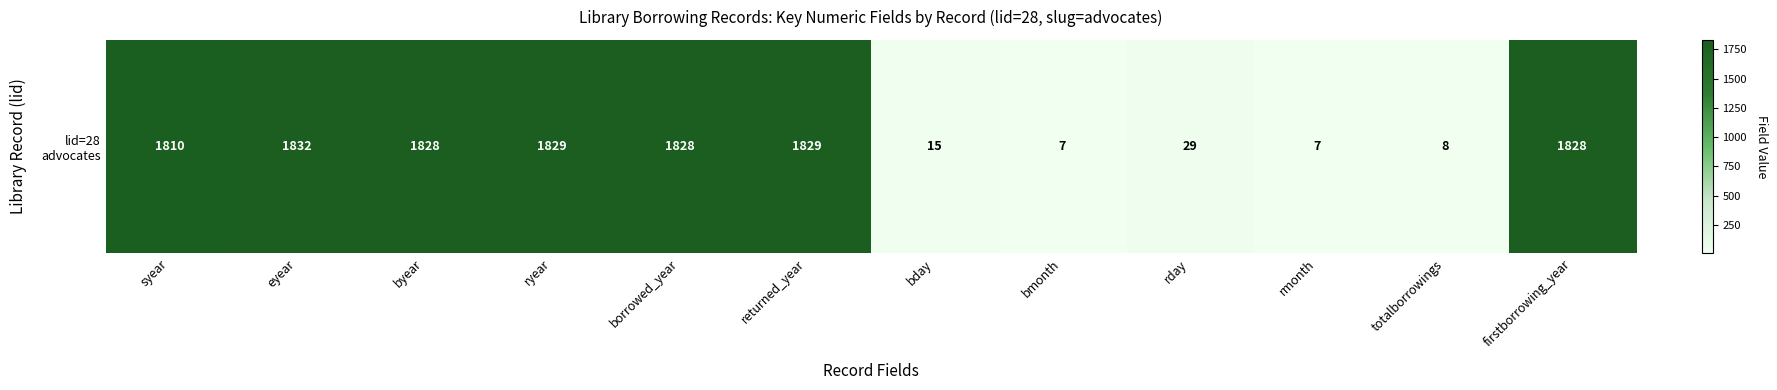

Is it true that the value at rmonth is 7?

True